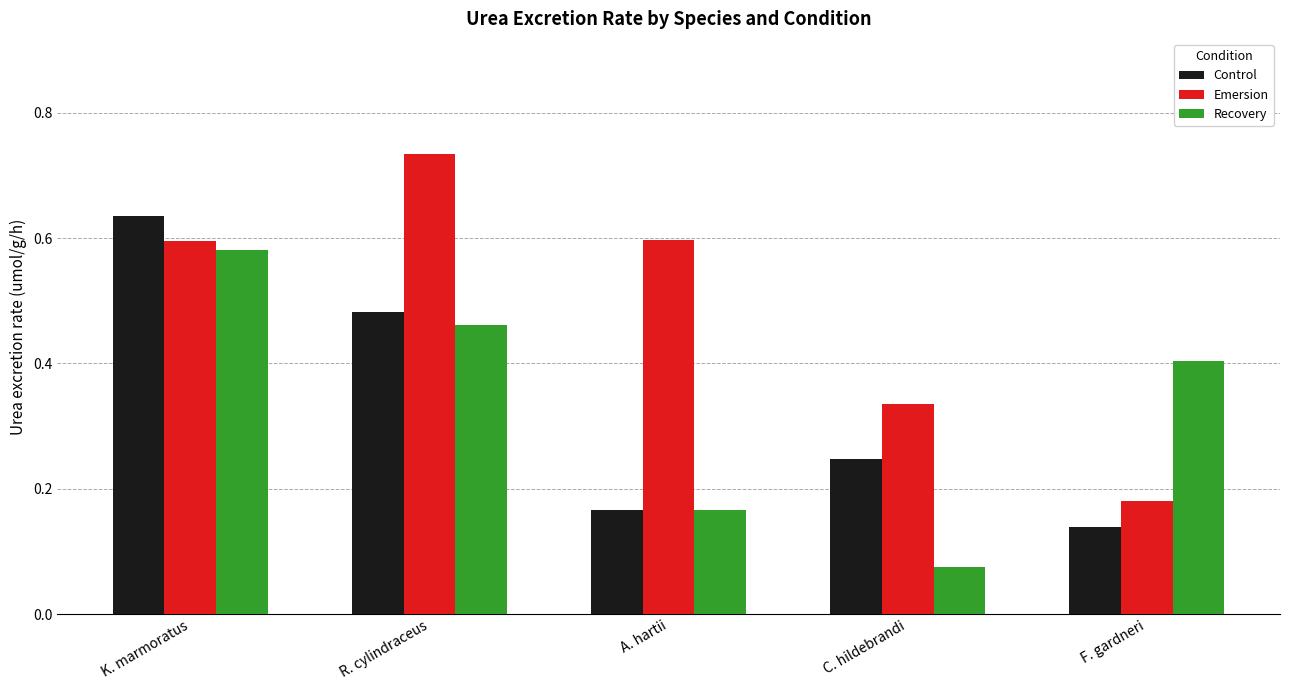

The value of Emersion at F. gardneri is 0.1. True or false?

False